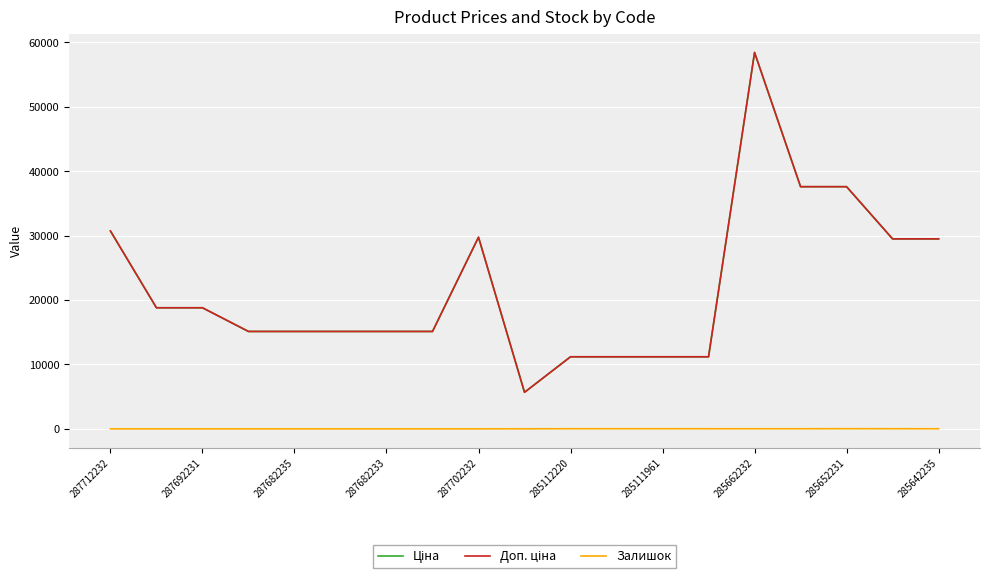

Does the chart have visible grid lines?

Yes